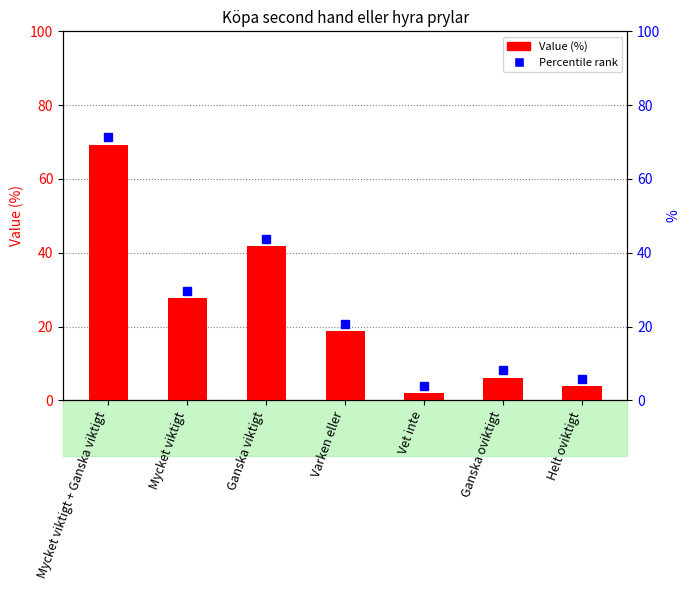

How many values are below 18?

3